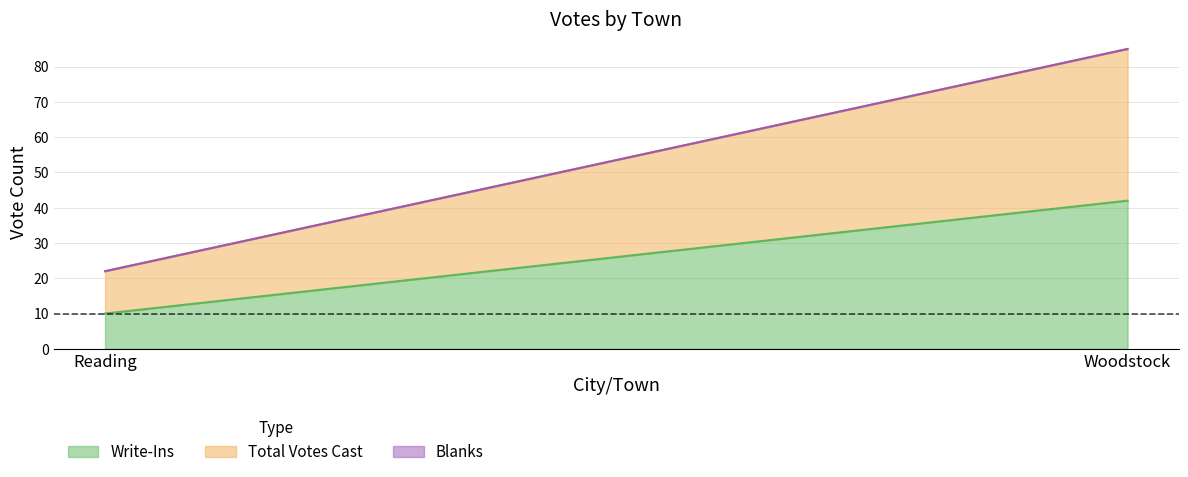

Reading right to left, extract all data points from this chart.

Write-Ins: 42	10
Total Votes Cast: 43	12
Blanks: 0	0